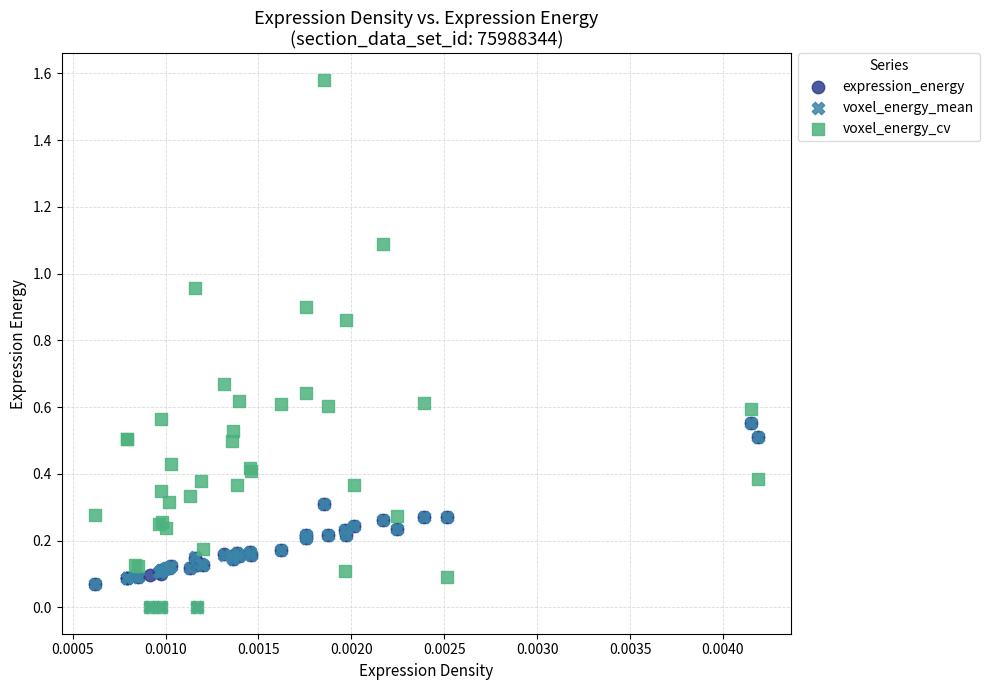

What are all the series names shown in the legend?

expression_energy, voxel_energy_mean, voxel_energy_cv